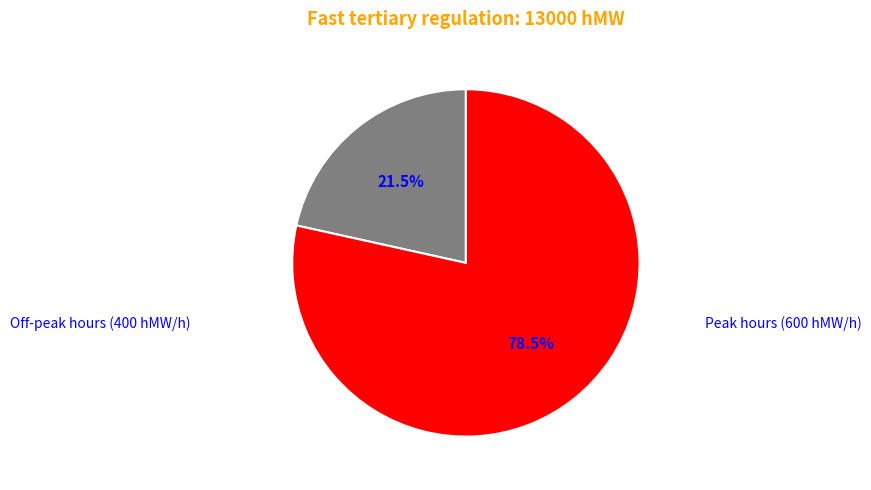

Between Peak hours (600 hMW/h) and Off-peak hours (400 hMW/h), which is larger?

Peak hours (600 hMW/h)